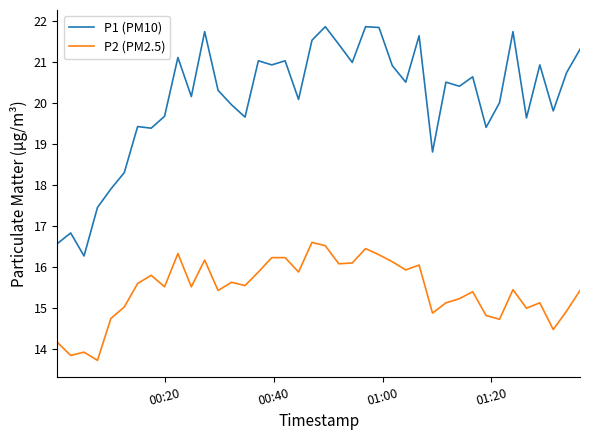

Which series has the widest spread of values?

P1 (PM10)